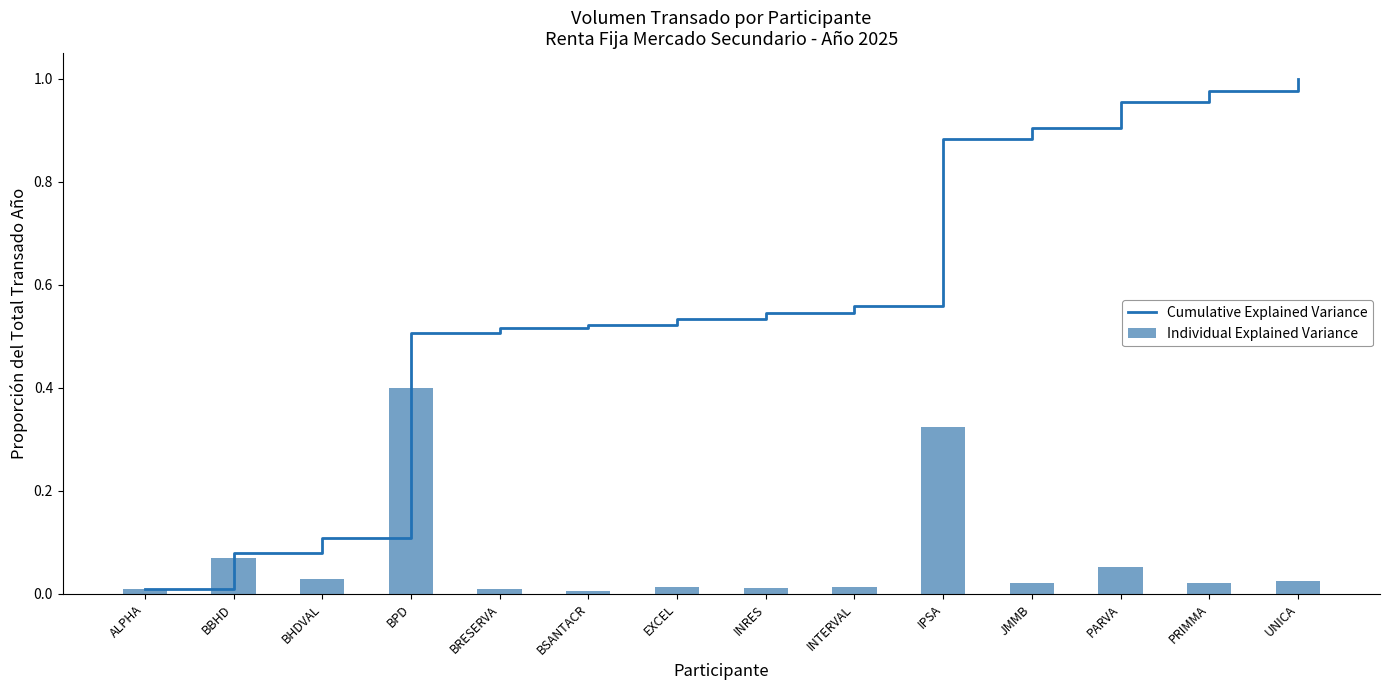

The value of Cumulative Explained Variance at BHDVAL is 0.1. True or false?

False